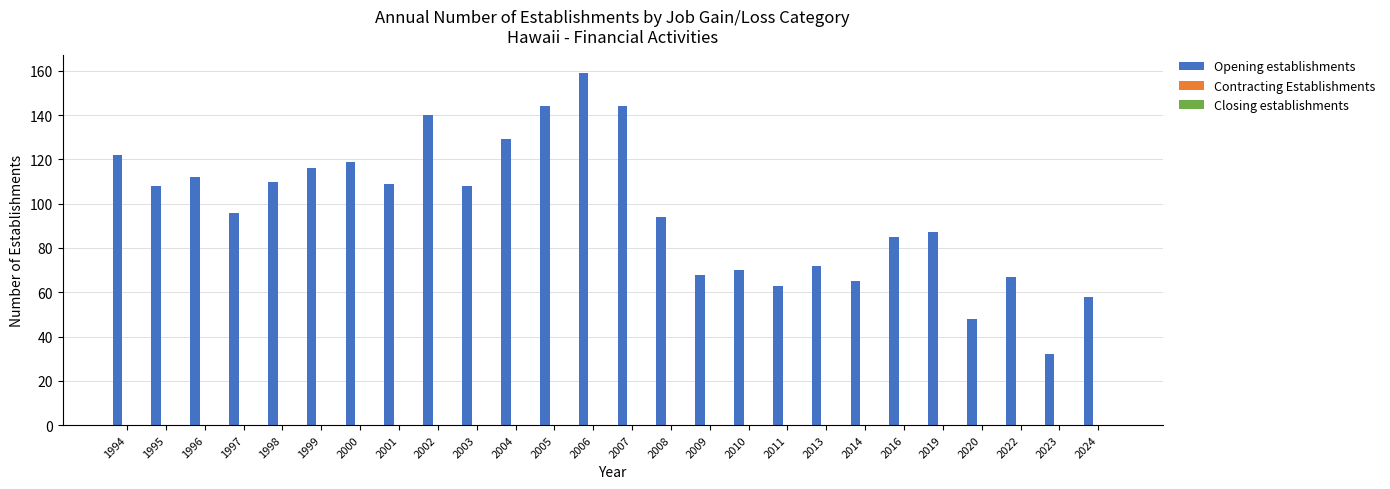

Reading left to right, extract all data points from this chart.

1994=122	1995=108	1996=112	1997=96	1998=110	1999=116	2000=119	2001=109	2002=140	2003=108	2004=129	2005=144	2006=159	2007=144	2008=94	2009=68	2010=70	2011=63	2013=72	2014=65	2016=85	2019=87	2020=48	2022=67	2023=32	2024=58